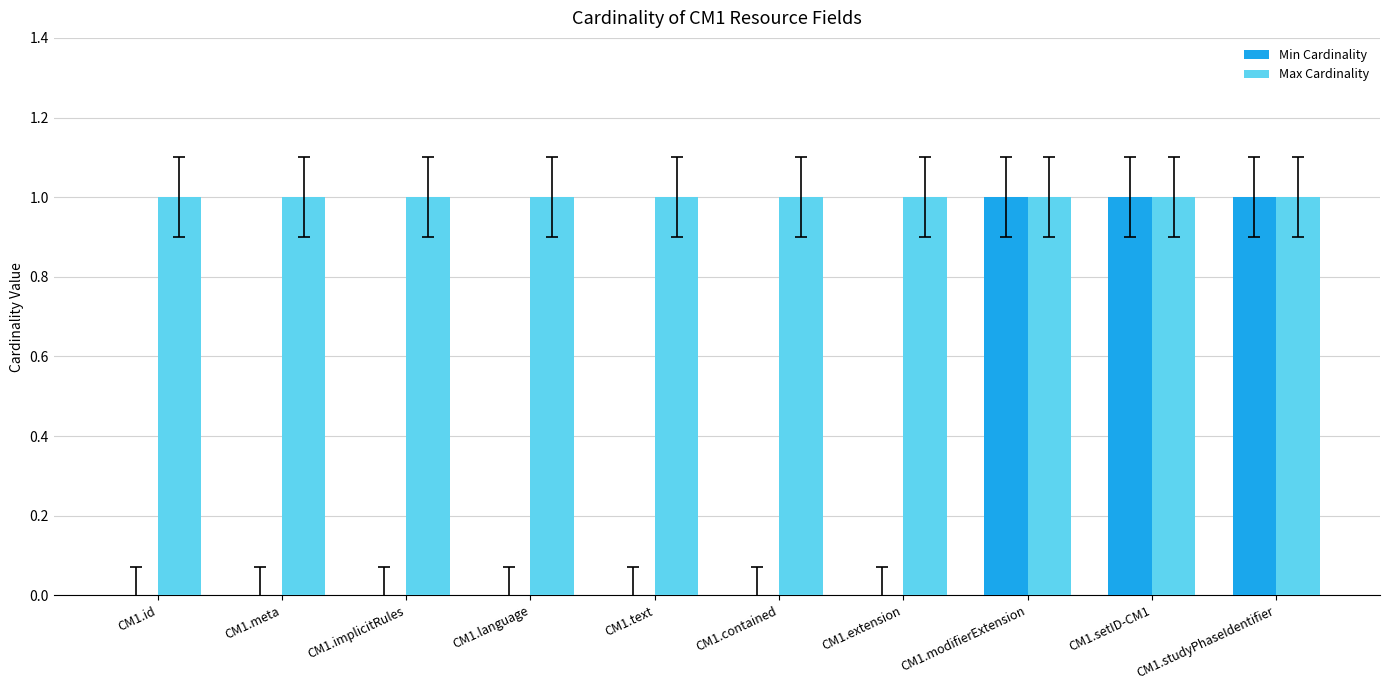

Reading left to right, transcribe all the data shown in this chart.

Min Cardinality: CM1.id=0	CM1.meta=0	CM1.implicitRules=0	CM1.language=0	CM1.text=0	CM1.contained=0	CM1.extension=0	CM1.modifierExtension=1	CM1.setID-CM1=1	CM1.studyPhaseIdentifier=1
Max Cardinality: CM1.id=1	CM1.meta=1	CM1.implicitRules=1	CM1.language=1	CM1.text=1	CM1.contained=1	CM1.extension=1	CM1.modifierExtension=1	CM1.setID-CM1=1	CM1.studyPhaseIdentifier=1